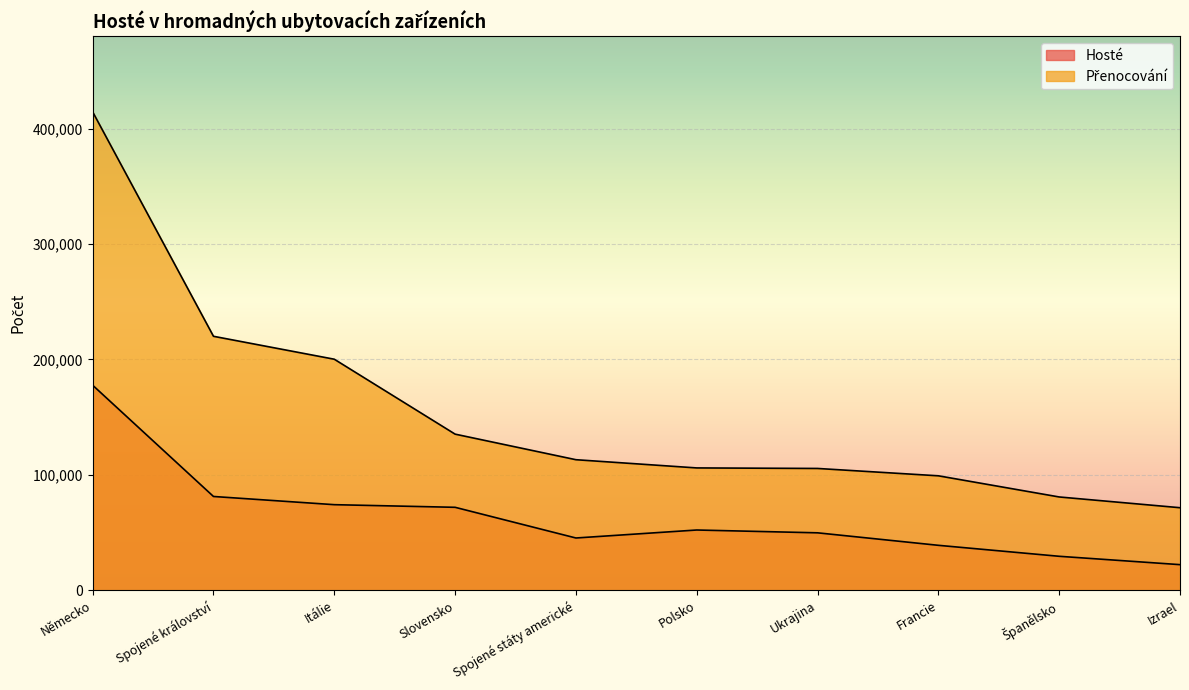

Read the Přenocování value at Spojené království.

220092